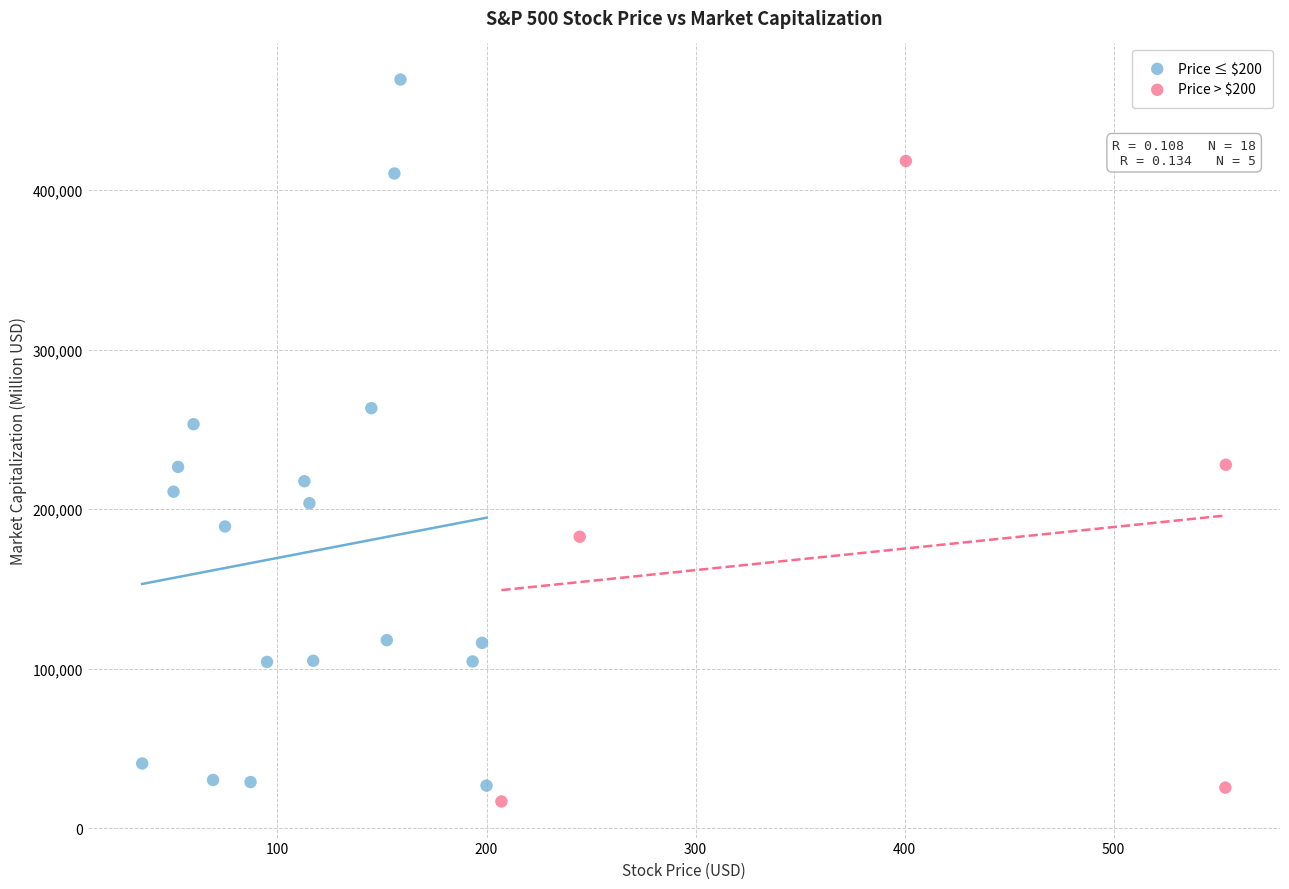

Which series reaches the maximum Y coordinate?

Price ≤ $200